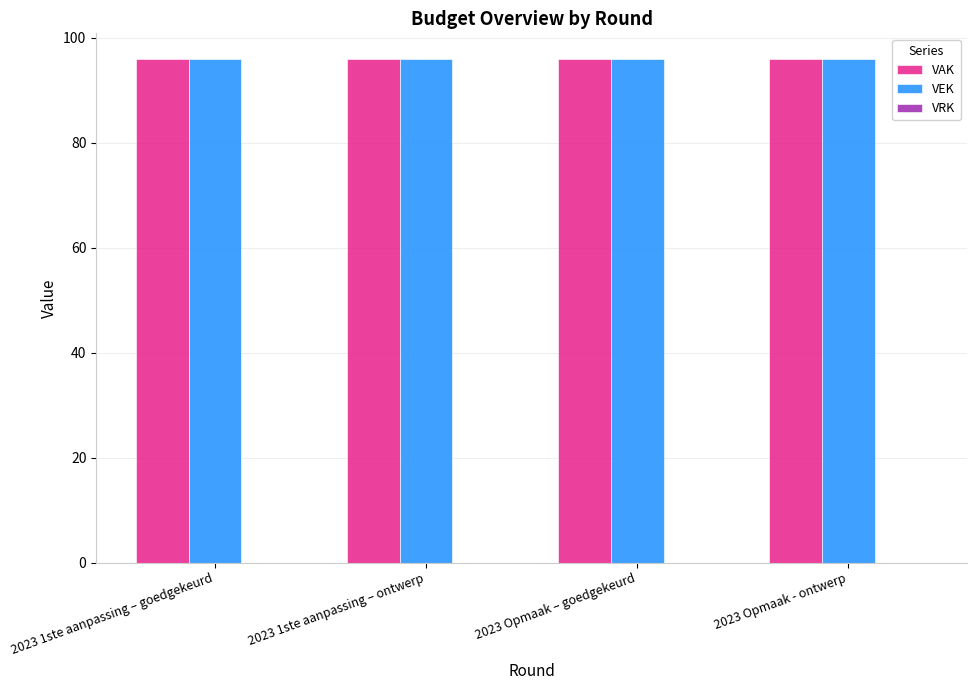

Between 2023 1ste aanpassing – ontwerp and 2023 Opmaak – goedgekeurd, which series saw the biggest shift?

VAK